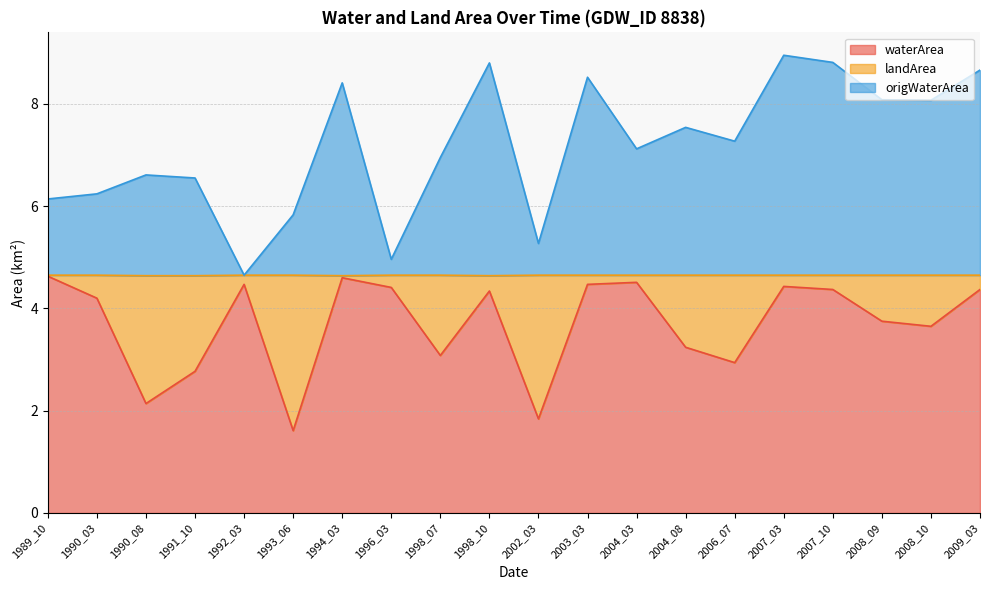

Is the value of waterArea at 1990_03 greater than the value of origWaterArea at 2007_10?

No